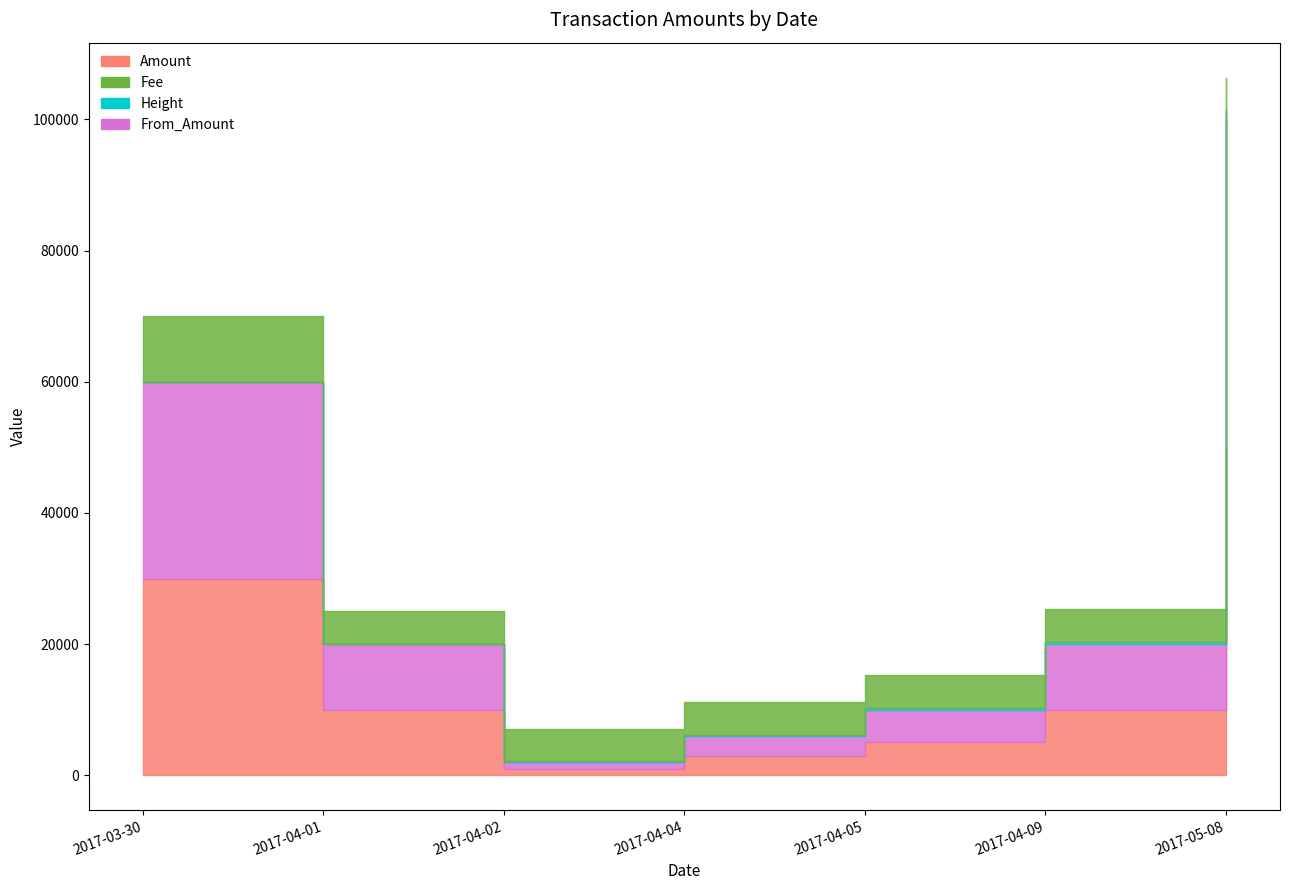

At which label does Amount first exceed 9999?

2017-03-30